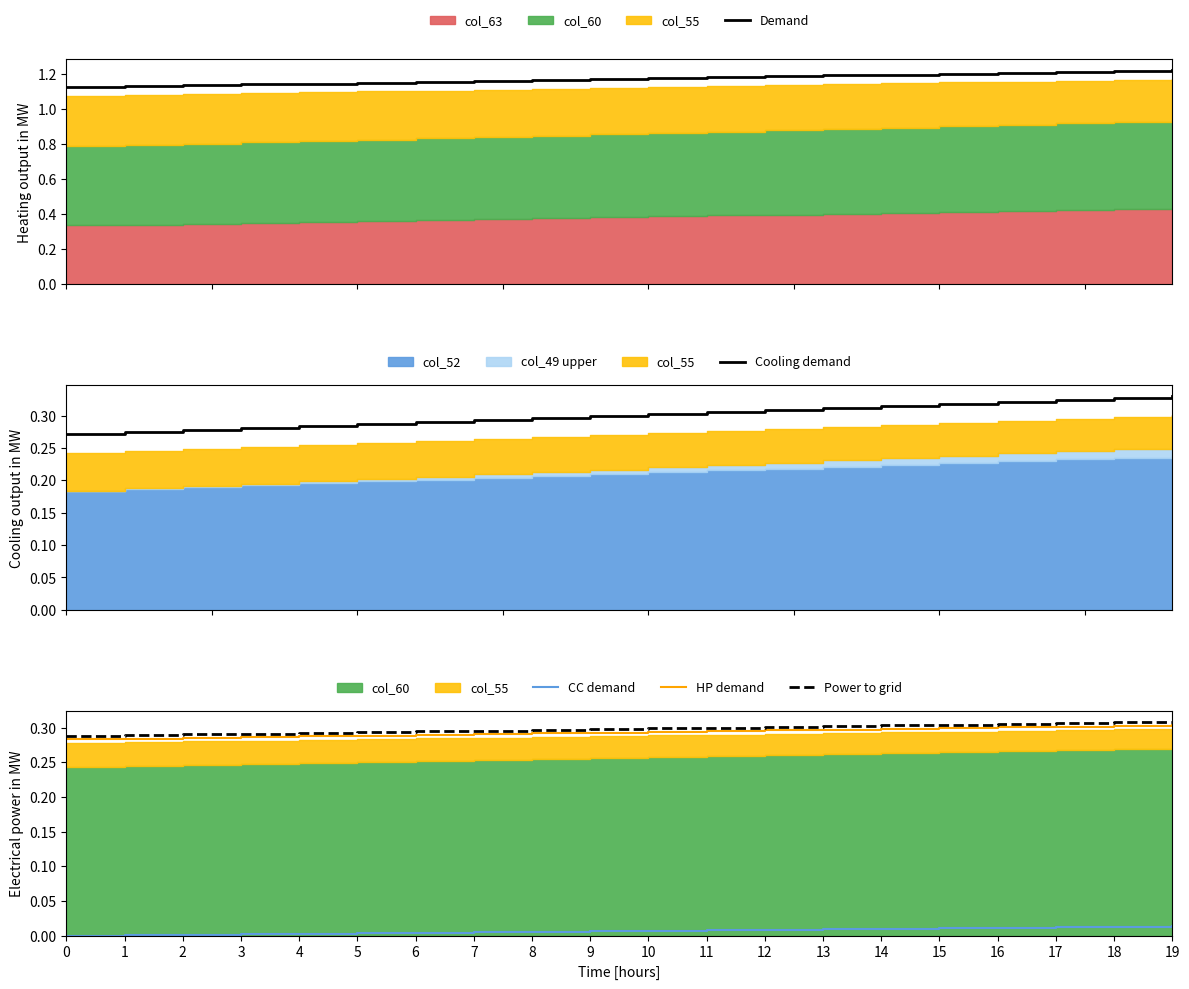

True or false: HP demand and CC demand intersect in this chart.

False